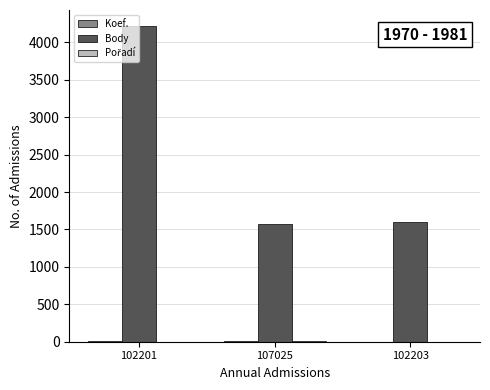

Are the bars horizontal?

No